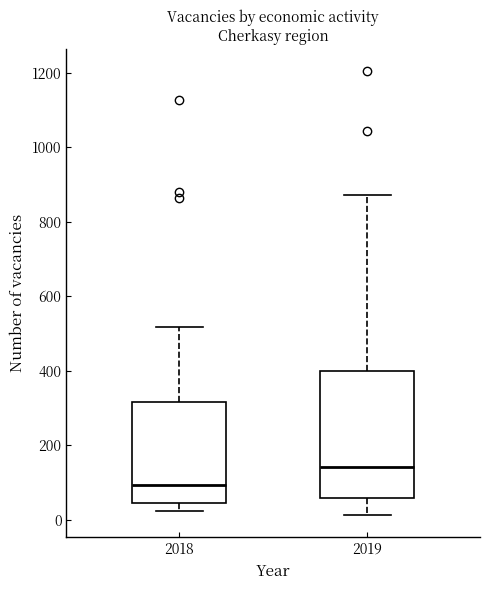

Which box has the lowest median line?

2018